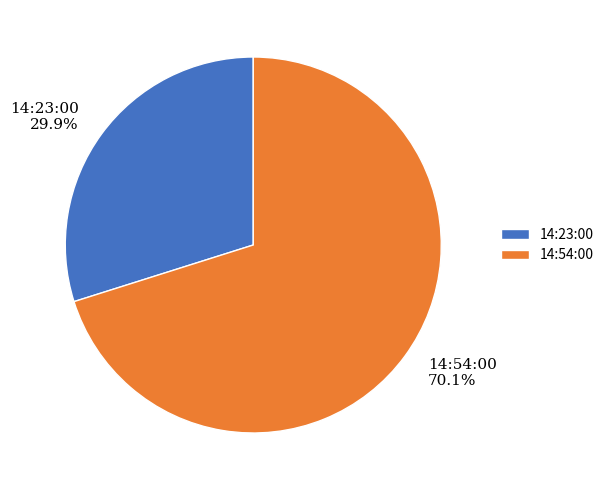

Is the sum of 14:23:00 and 14:54:00 greater than half?

Yes